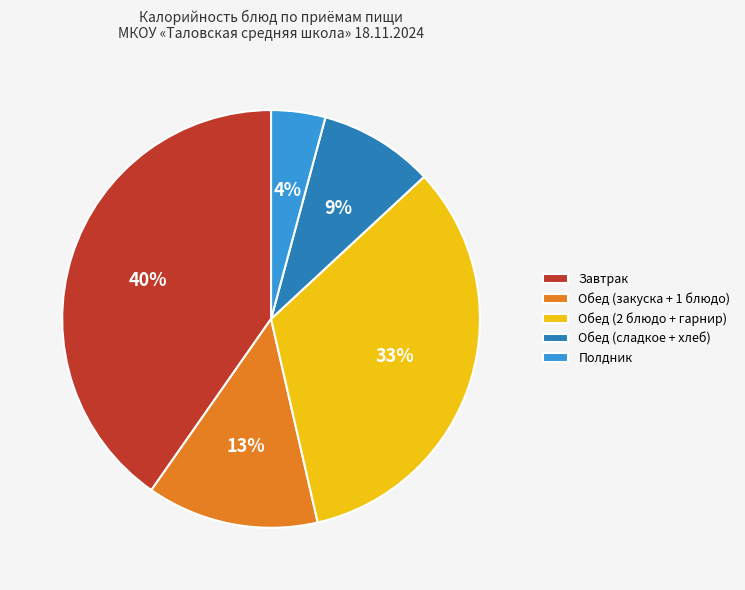

How many segments does this pie chart have?

5